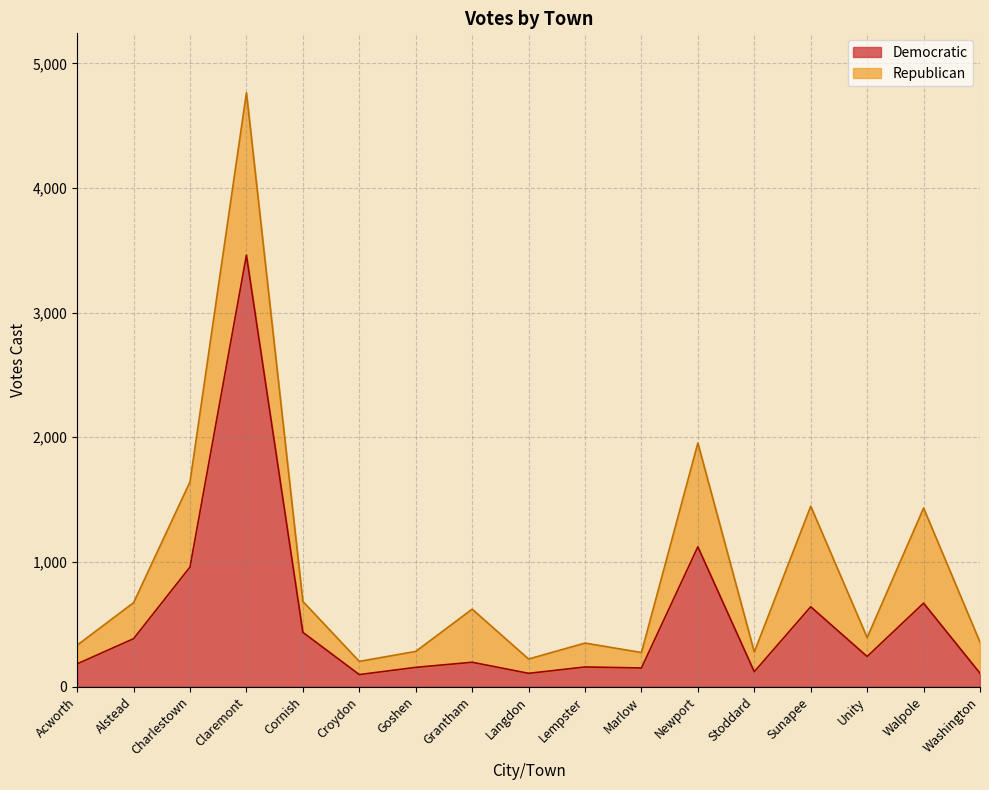

True or false: Democratic has a value of 3461 at Claremont.

True